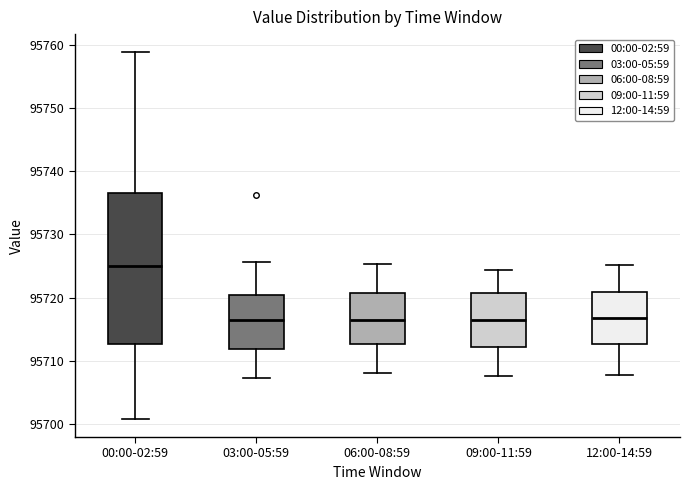

Which box is the tallest, from its lower edge to its upper edge?

00:00-02:59